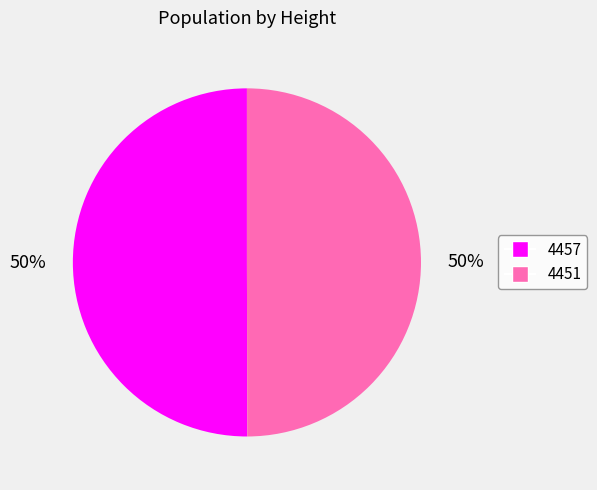

What is the ratio of the value at 4457 to the value at 4451?

1.0